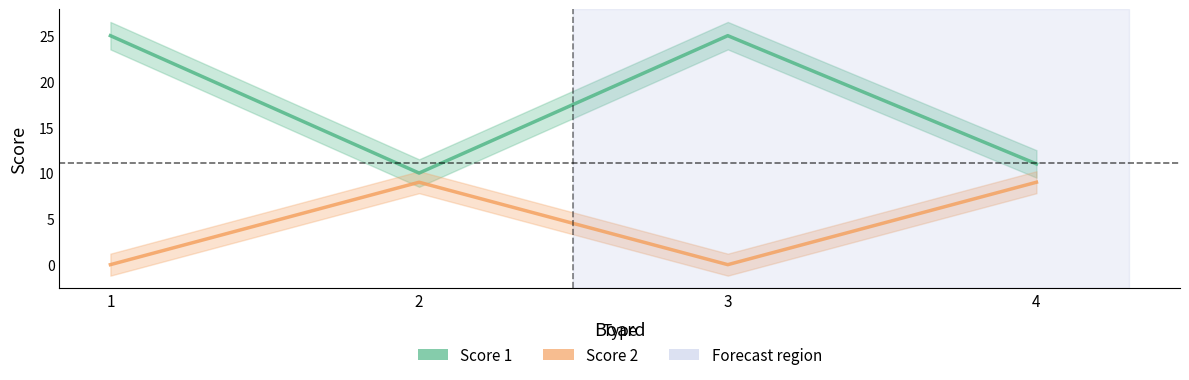

What are all the series names shown in the legend?

Score 1, Score 2